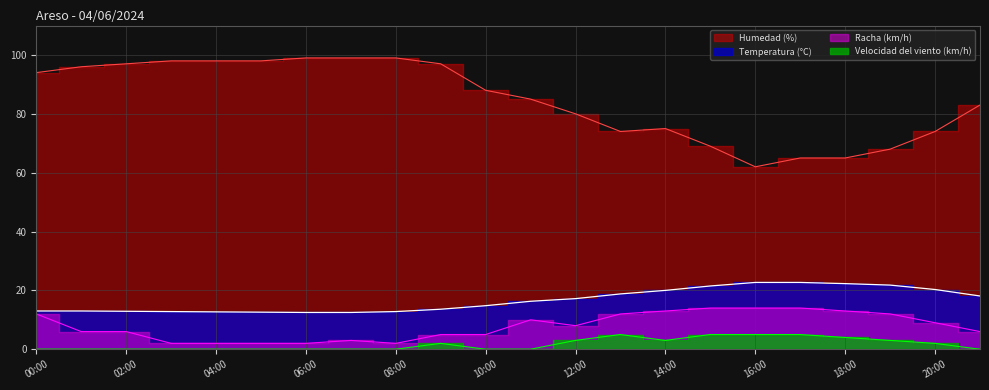

What is the difference between the Temperatura (°C) values at 02:00 and 12:00?

4.3